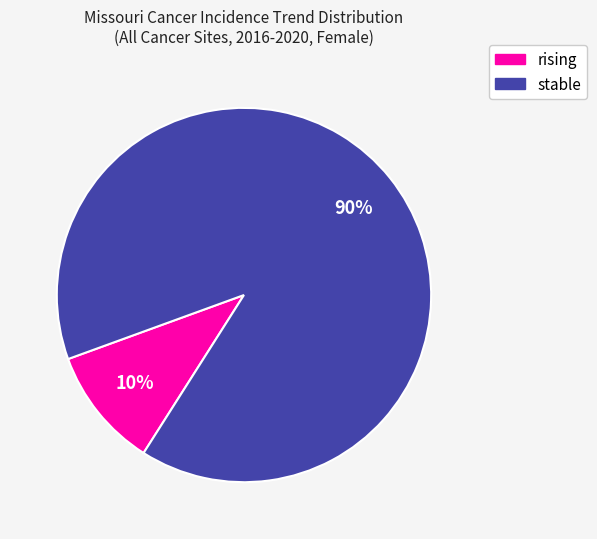

Rank the categories by value from lowest to highest.

rising, stable